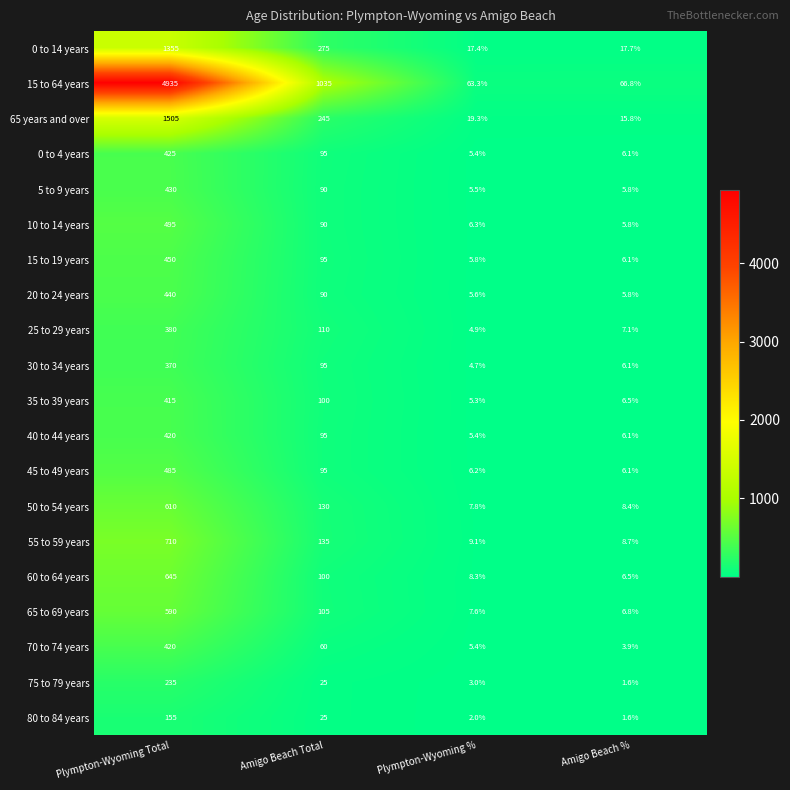

List the labels in order of 75 to 79 years value, smallest first.

Amigo Beach %, Plympton-Wyoming %, Amigo Beach Total, Plympton-Wyoming Total